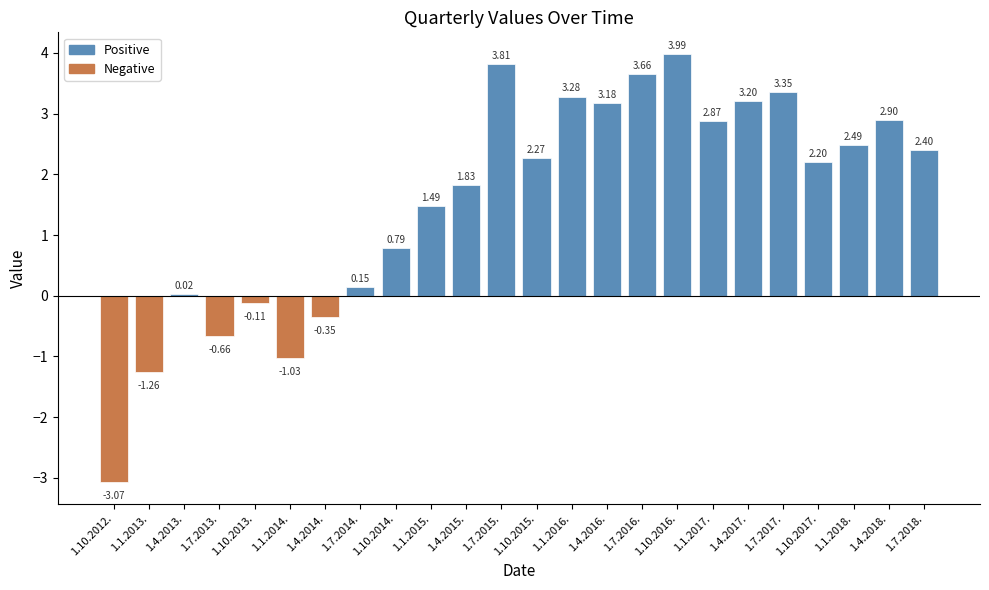

Approximately how many times larger is the value at 1.1.2016. compared to 1.10.2015.?

1.4